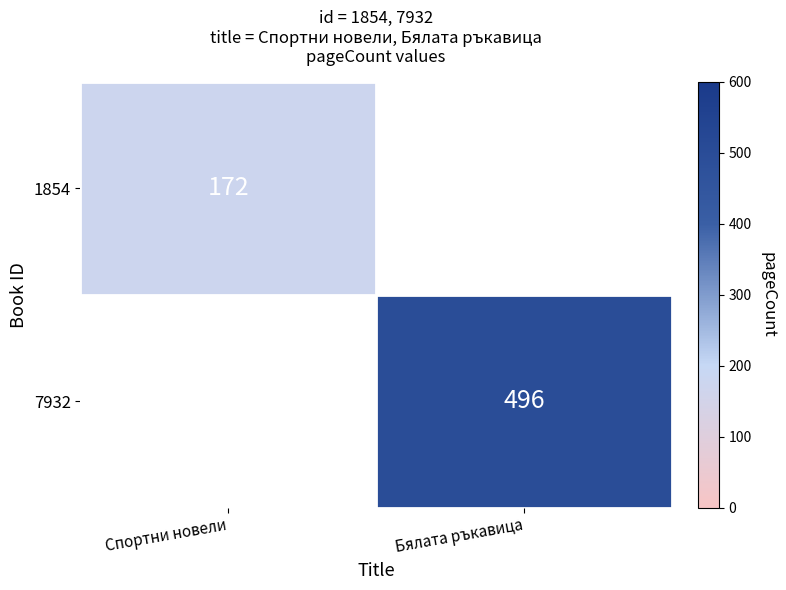

The value of 1854 at Спортни новели is 49. True or false?

False